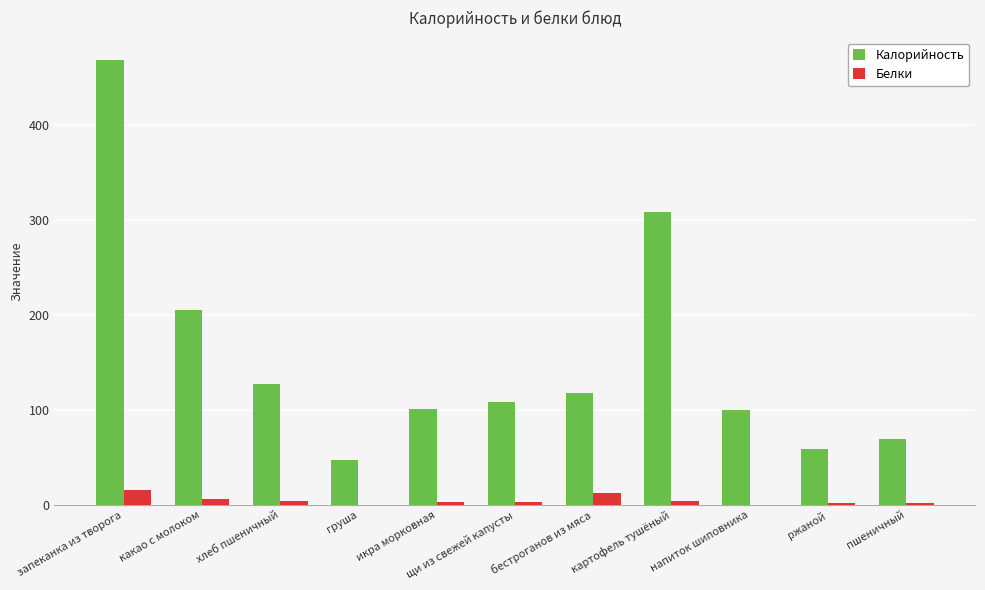

At which label does Калорийность reach its peak?

запеканка из творога